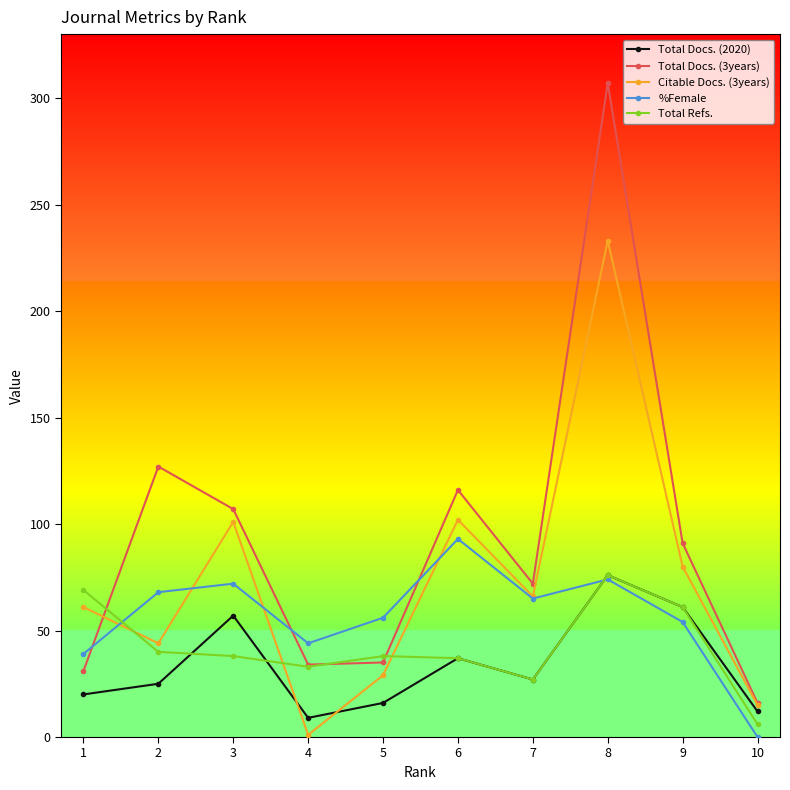

Which series has the widest spread of values?

Total Docs. (3years)